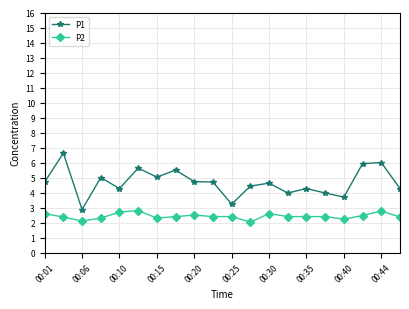

What is the value of the P1 point at the 5th from the left?

4.3